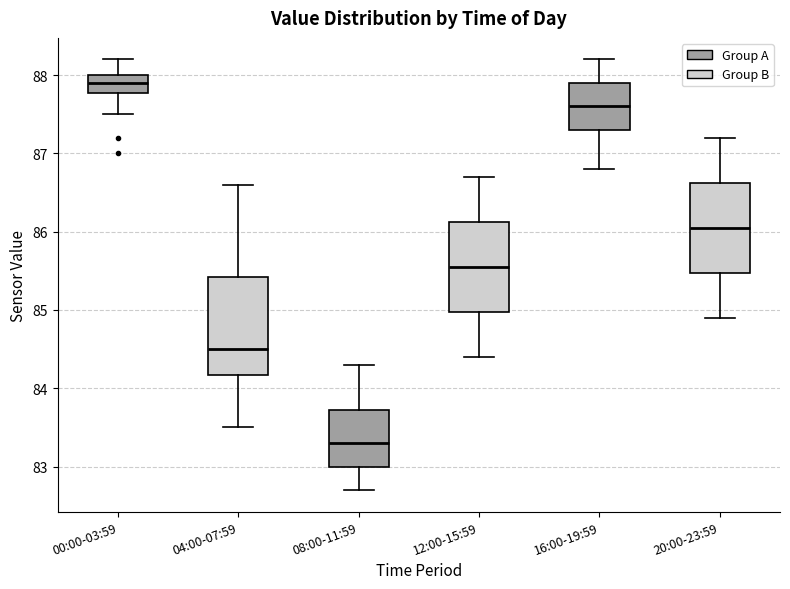

Which box is the tallest, from its lower edge to its upper edge?

04:00-07:59